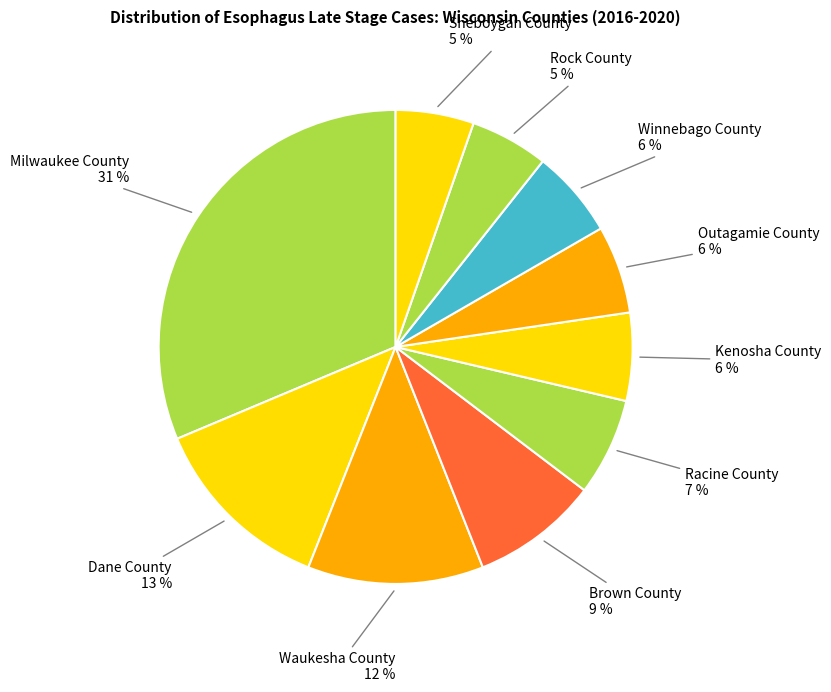

What is the ratio of the value at Milwaukee County to the value at Winnebago County?

5.2